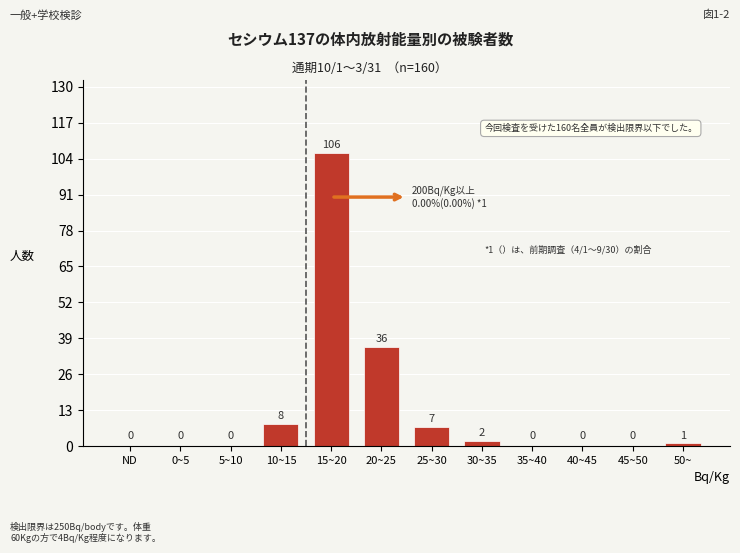

Reading left to right, list all the values displayed in this chart.

ND=0	0~5=0	5~10=0	10~15=8	15~20=106	20~25=36	25~30=7	30~35=2	35~40=0	40~45=0	45~50=0	50~=1